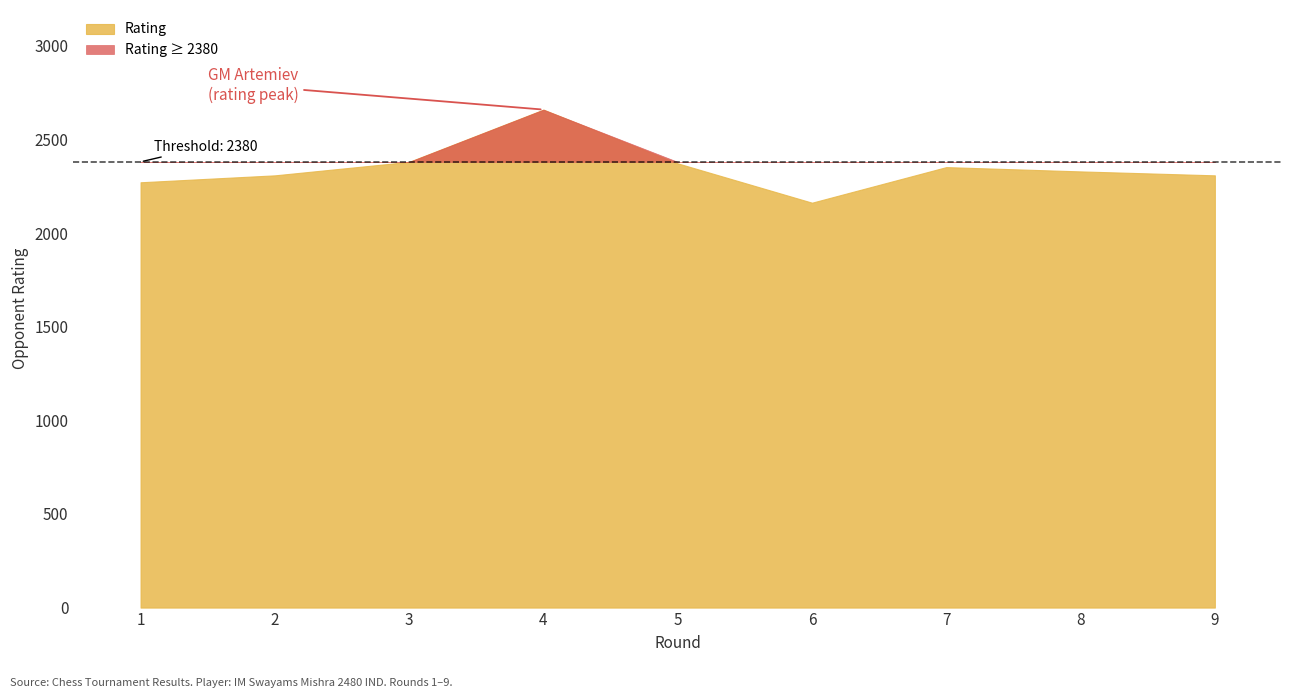

True or false: Rating and Points intersect in this chart.

False